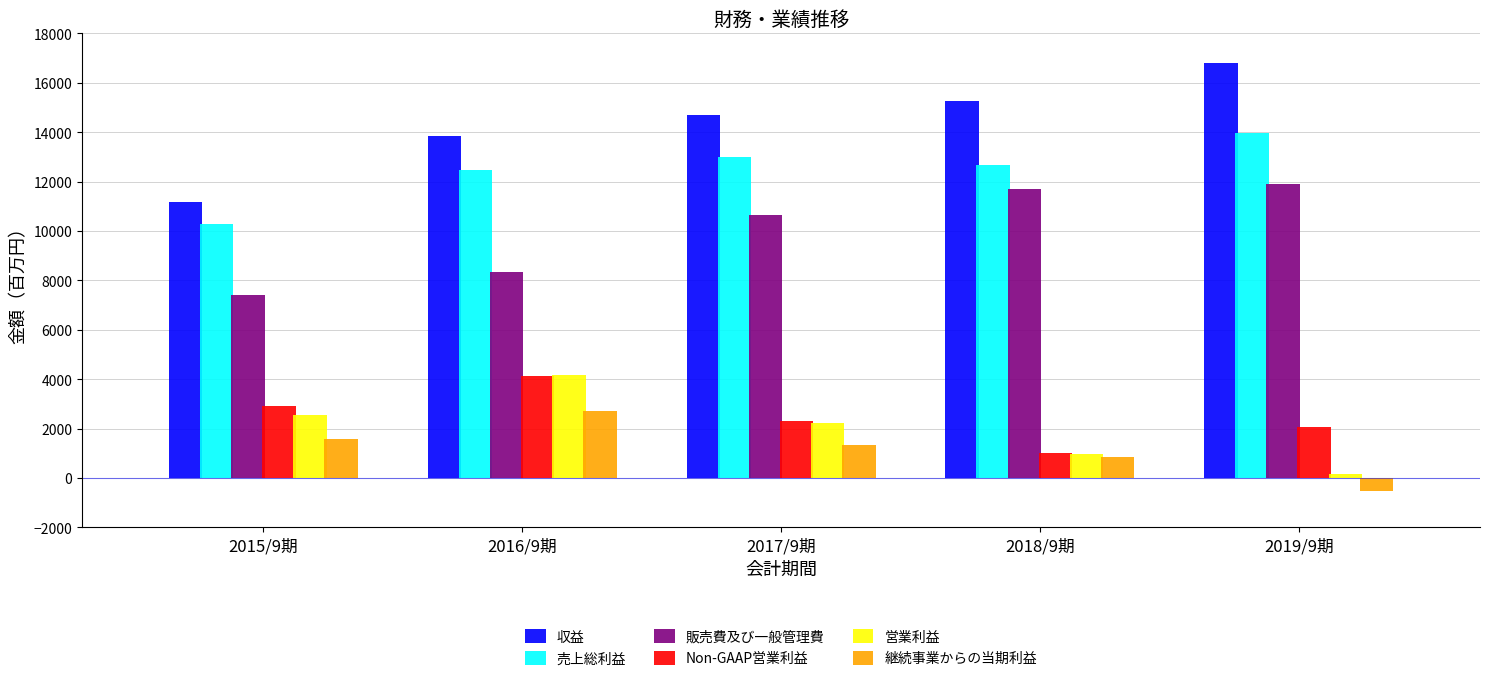

Reading left to right, extract all data points from this chart.

収益: 2015/9期=11195	2016/9期=13862	2017/9期=14702	2018/9期=15272	2019/9期=16796
売上総利益: 2015/9期=10277	2016/9期=12478	2017/9期=12989	2018/9期=12674	2019/9期=13963
販売費及び一般管理費: 2015/9期=7404	2016/9期=8350	2017/9期=10652	2018/9期=11693	2019/9期=11924
Non-GAAP営業利益: 2015/9期=2901	2016/9期=4147	2017/9期=2325	2018/9期=1011	2019/9期=2065
営業利益: 2015/9期=2533	2016/9期=4154	2017/9期=2248	2018/9期=977	2019/9期=183
継続事業からの当期利益: 2015/9期=1598	2016/9期=2717	2017/9期=1338	2018/9期=847	2019/9期=-542